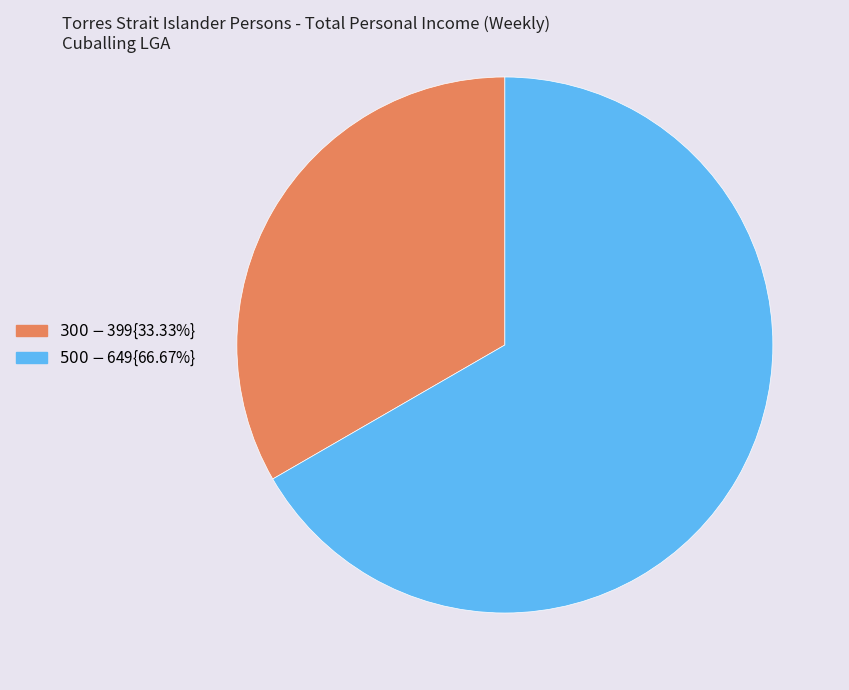

Does any single category account for the majority?

Yes